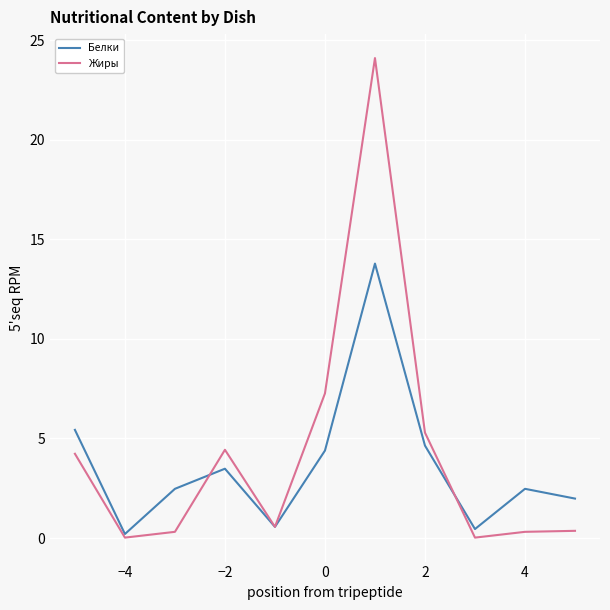

What is the greatest value displayed?

24.1